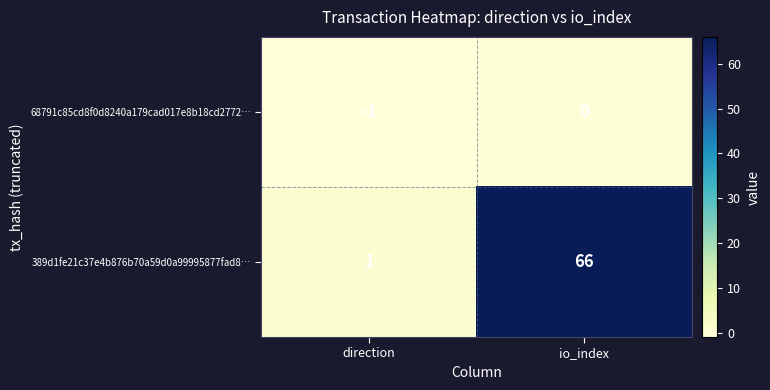

Reading left to right, what are all the values shown in this chart?

68791c85cd8f0d8240a179cad017e8b18cd2772…: -1	0
389d1fe21c37e4b876b70a59d0a99995877fad8…: 1	66